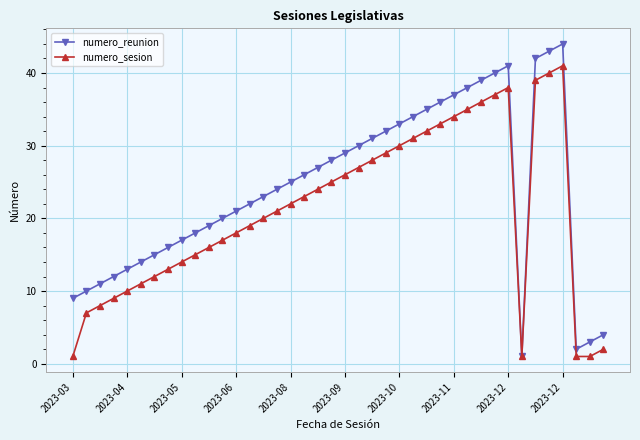

Reading left to right, list all the values displayed in this chart.

numero_reunion: 9	10	11	12	13	14	15	16	17	18	19	20	21	22	23	24	25	26	27	28	29	30	31	32	33	34	35	36	37	38	39	40	41	1	42	43	44	2	3	4
numero_sesion: 1	7	8	9	10	11	12	13	14	15	16	17	18	19	20	21	22	23	24	25	26	27	28	29	30	31	32	33	34	35	36	37	38	1	39	40	41	1	1	2